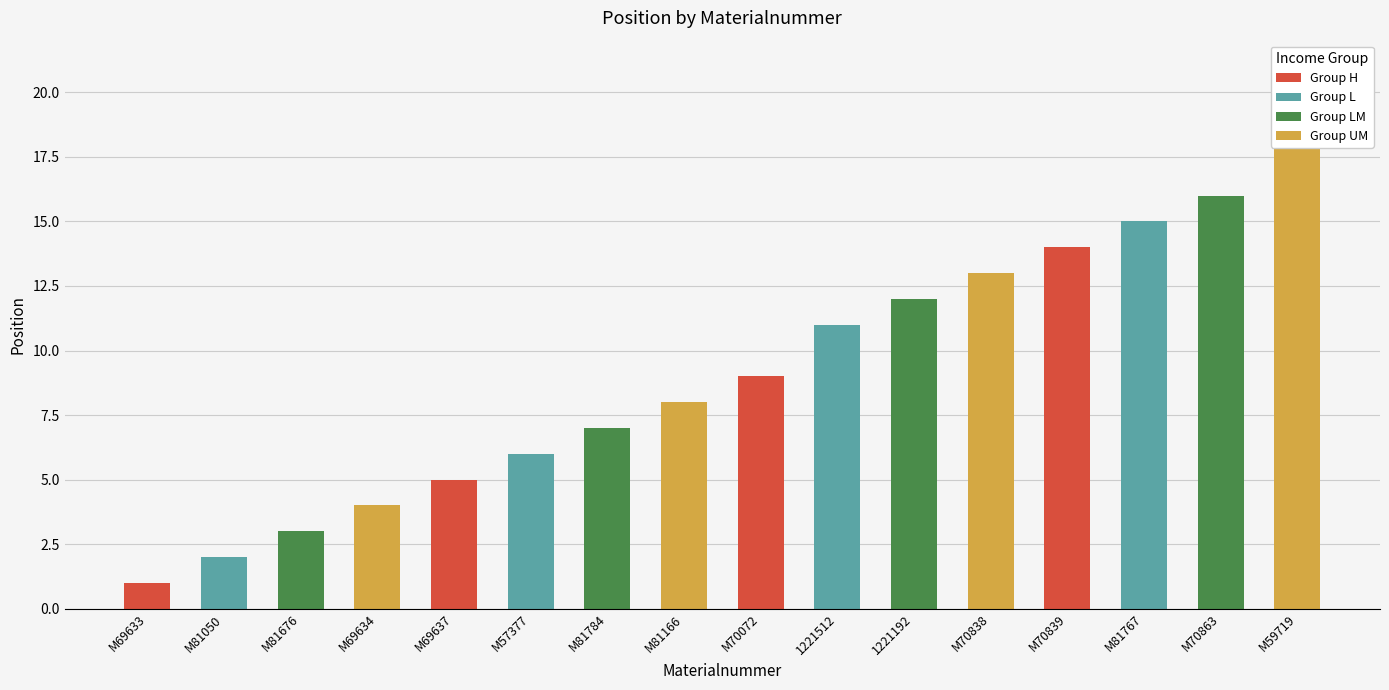

Reading left to right, extract all data points from this chart.

M69633=1	M81050=2	M81676=3	M69634=4	M69637=5	M57377=6	M81784=7	M81166=8	M70072=9	1221512=11	1221192=12	M70838=13	M70839=14	M81767=15	M70863=16	M59719=20